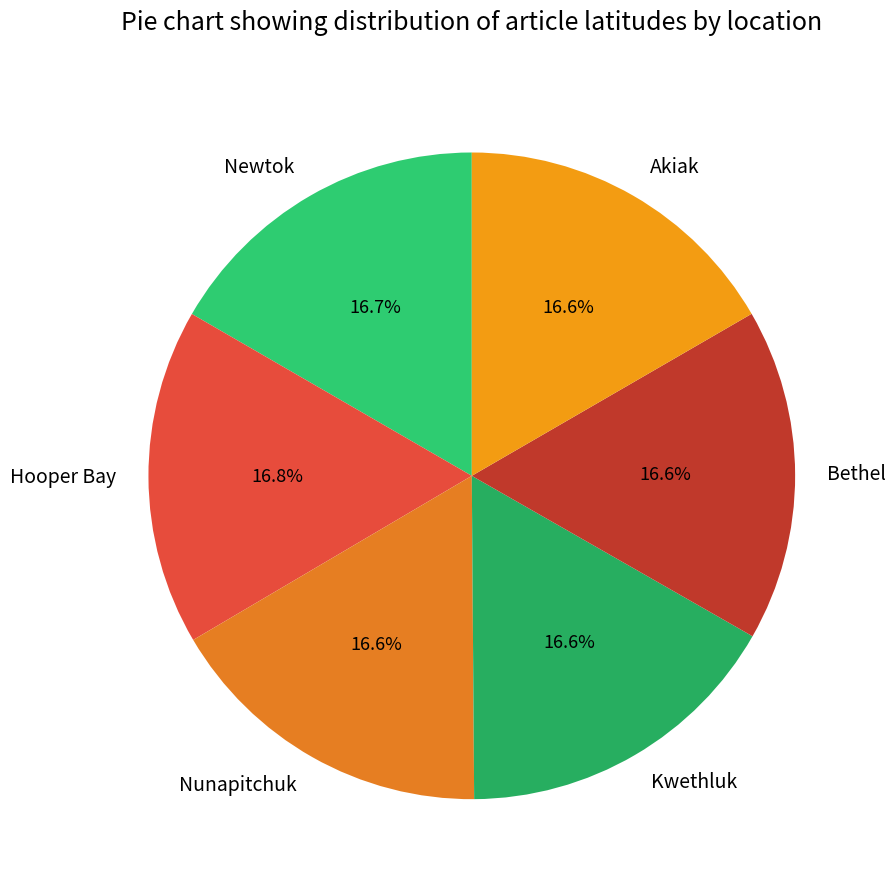

Does Nunapitchuk represent more than half of the total?

No